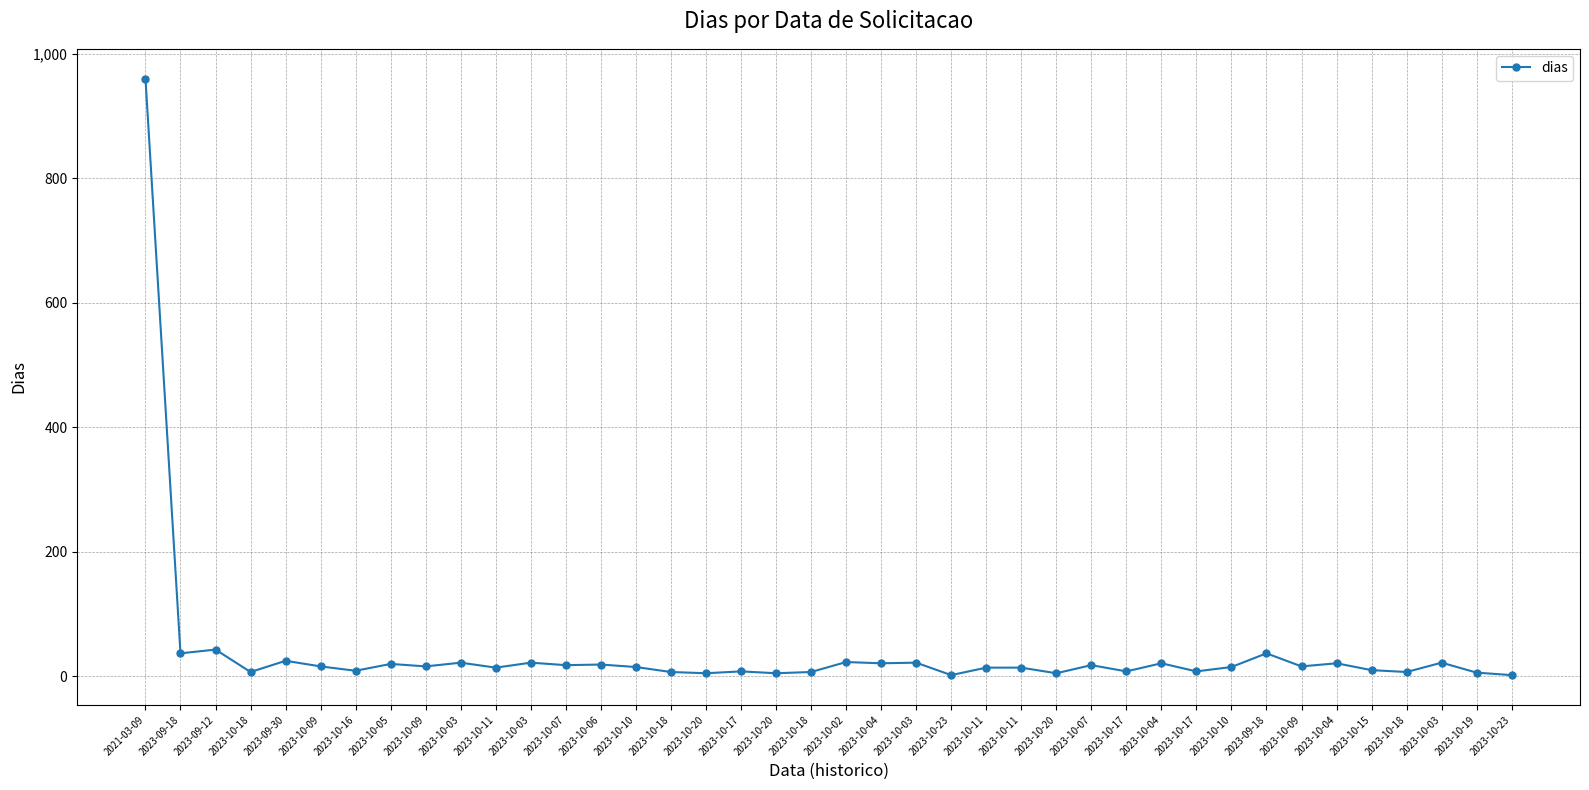

What is the minimum value shown in the chart?

2